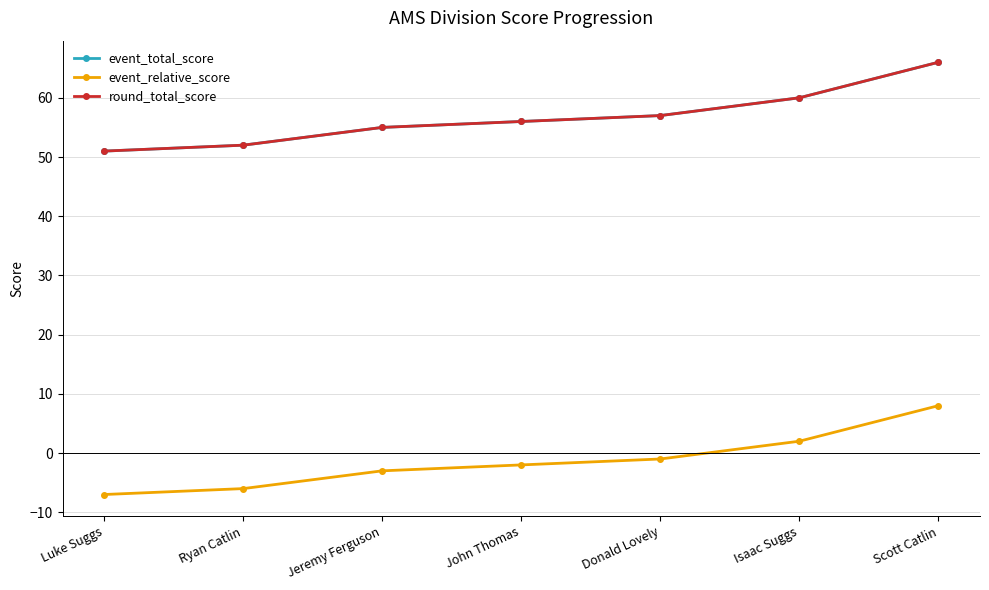

What is the difference between the highest and lowest values at John Thomas?

58